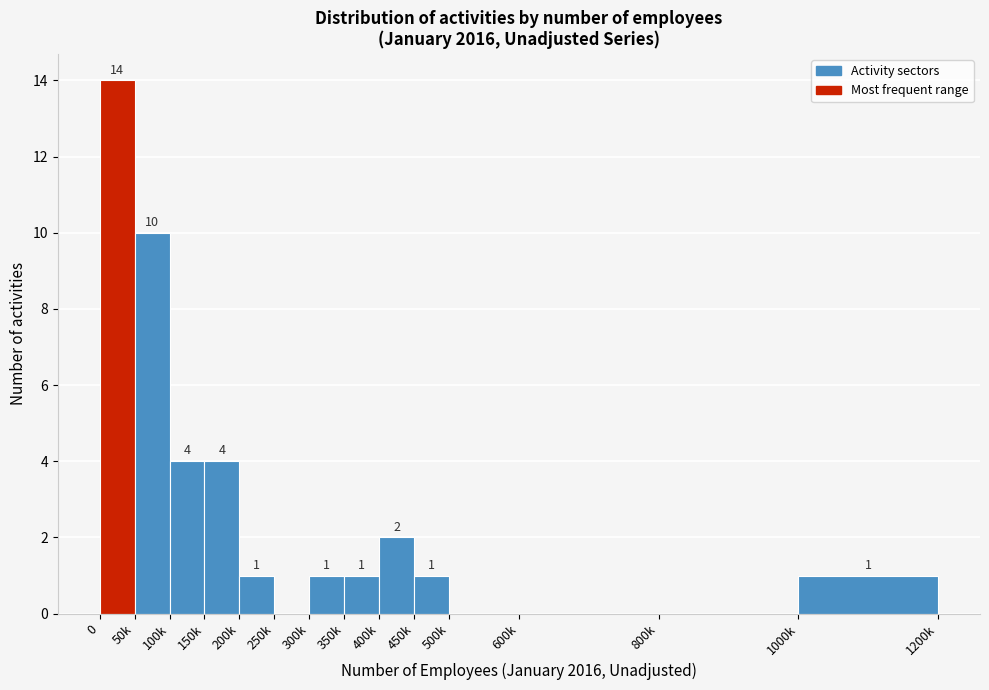

Reading right to left, transcribe all the data shown in this chart.

1000k=1	800k=0	600k=0	500k=0	450k=1	400k=2	350k=1	300k=1	250k=0	200k=1	150k=4	100k=4	50k=10	0=14